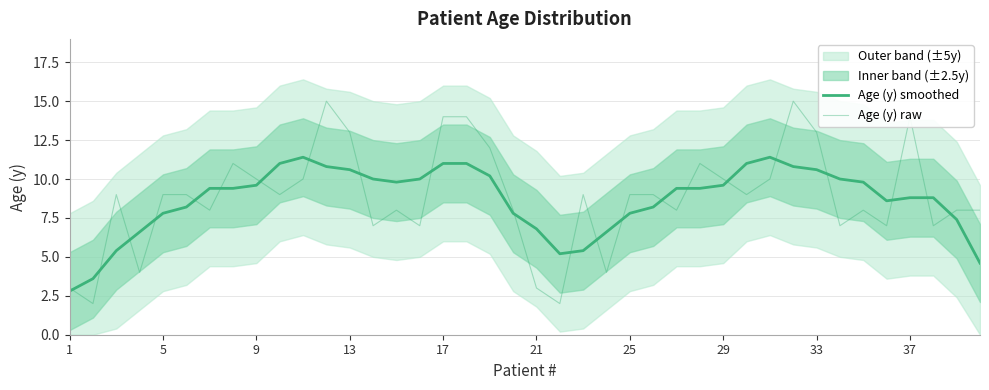

Is this an area chart (filled region under the line)?

No